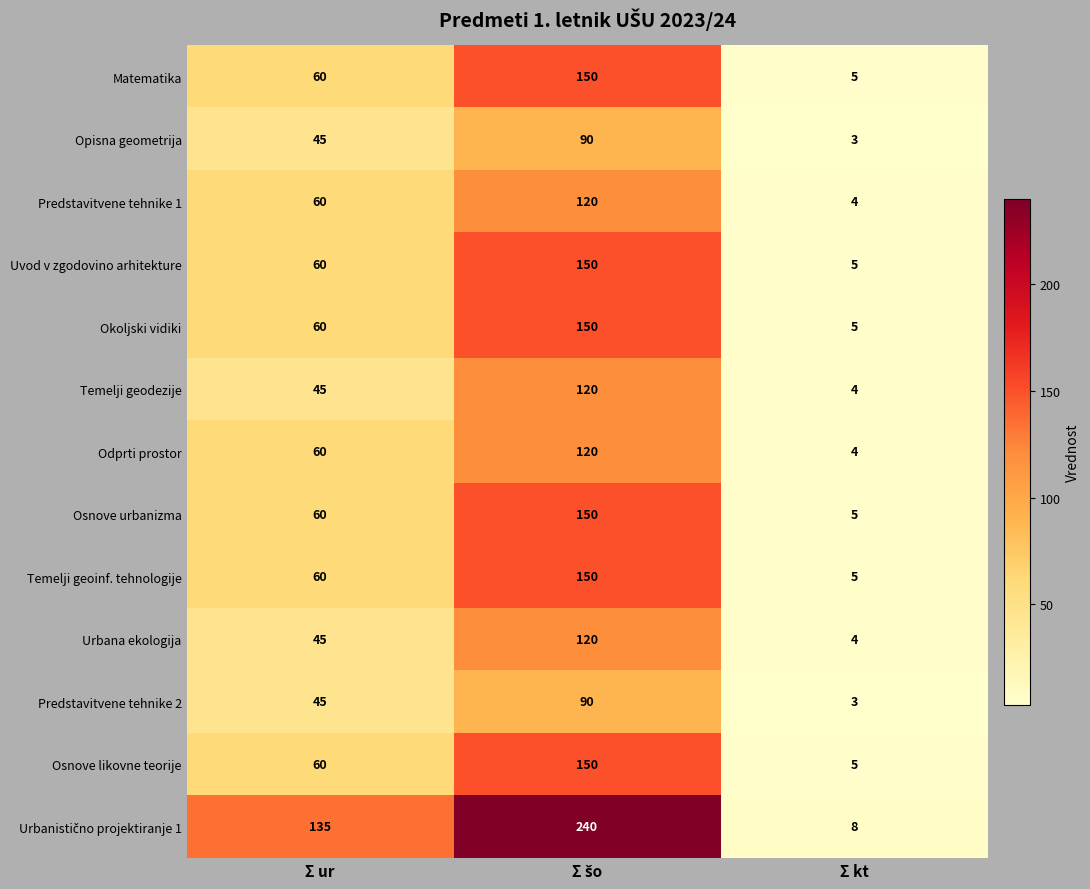

What is the total value across all series at Σ ur?

795